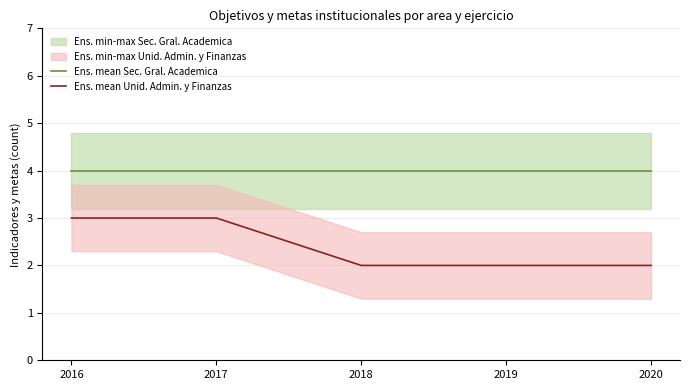

List the series in order of their overall mean, lowest first.

Ens. mean Unid. Admin. y Finanzas, Ens. mean Sec. Gral. Academica